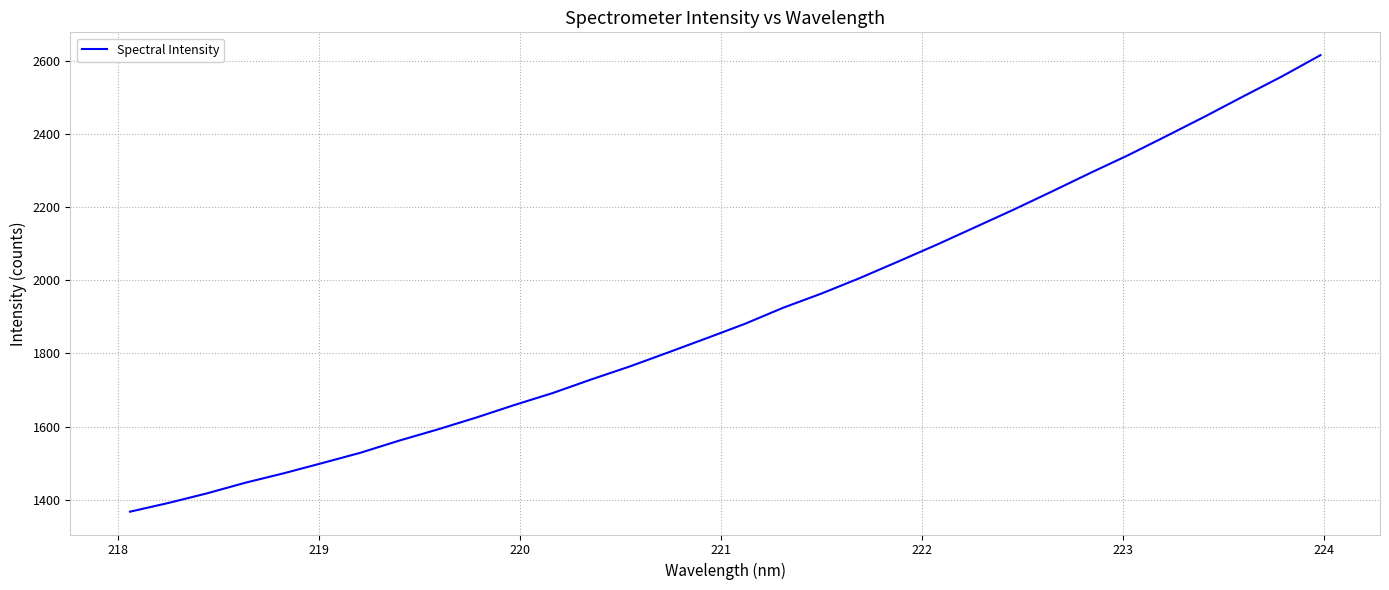

What is the greatest value displayed?

2614.6